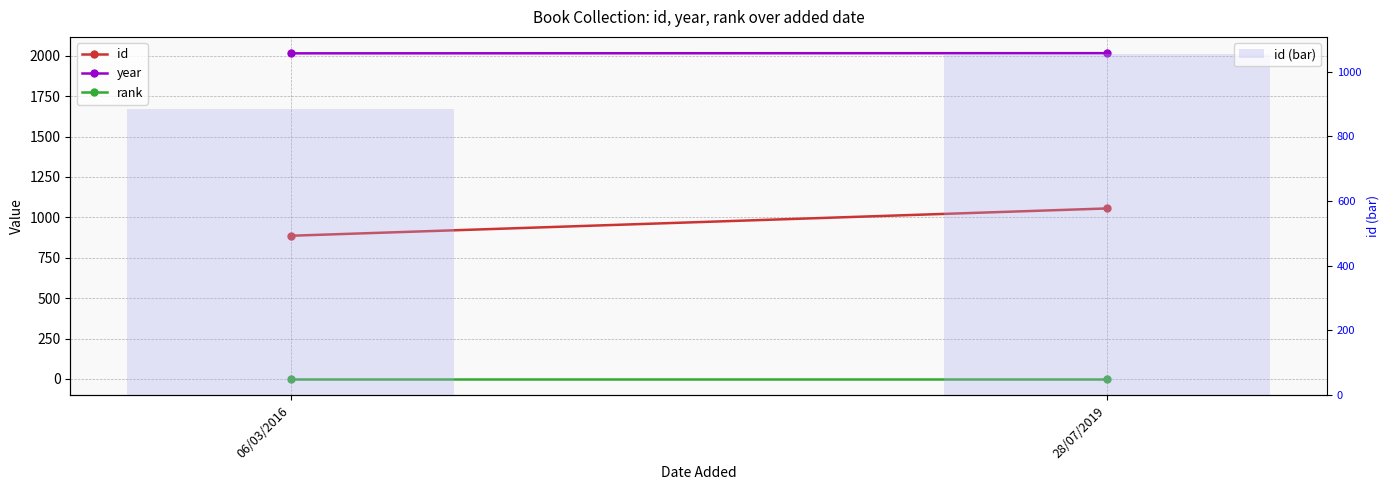

At how many categories does at least one series exceed 1688?

2